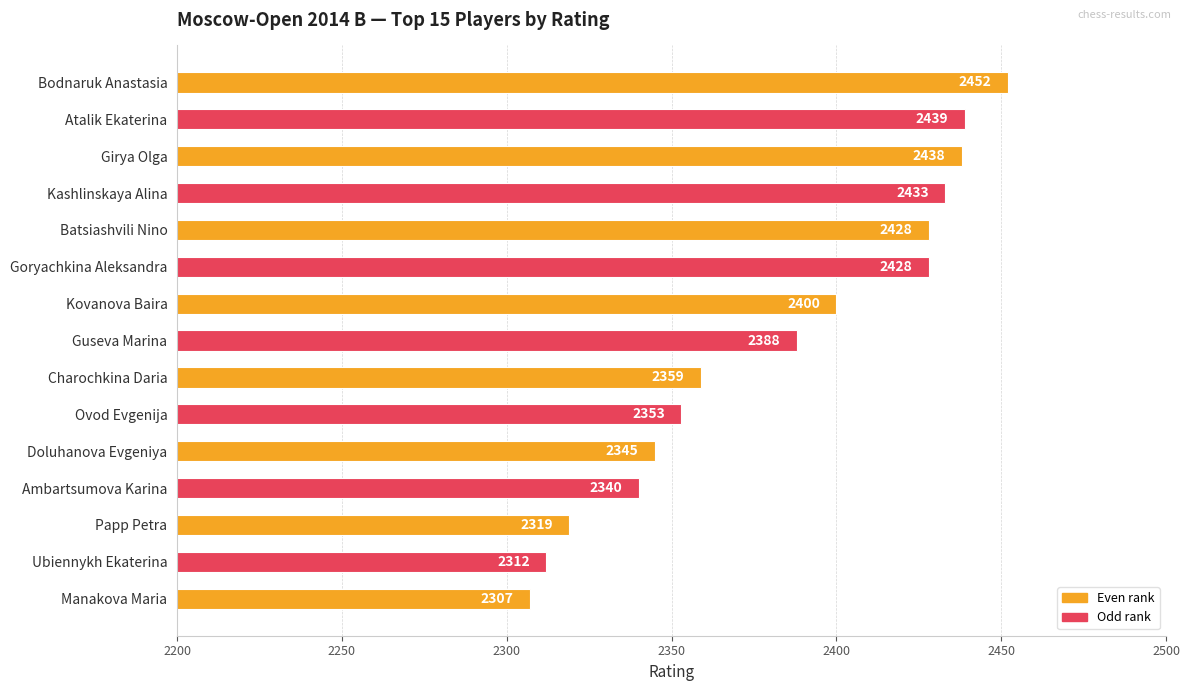

What is the change in value from Kashlinskaya Alina to Doluhanova Evgeniya?

-88